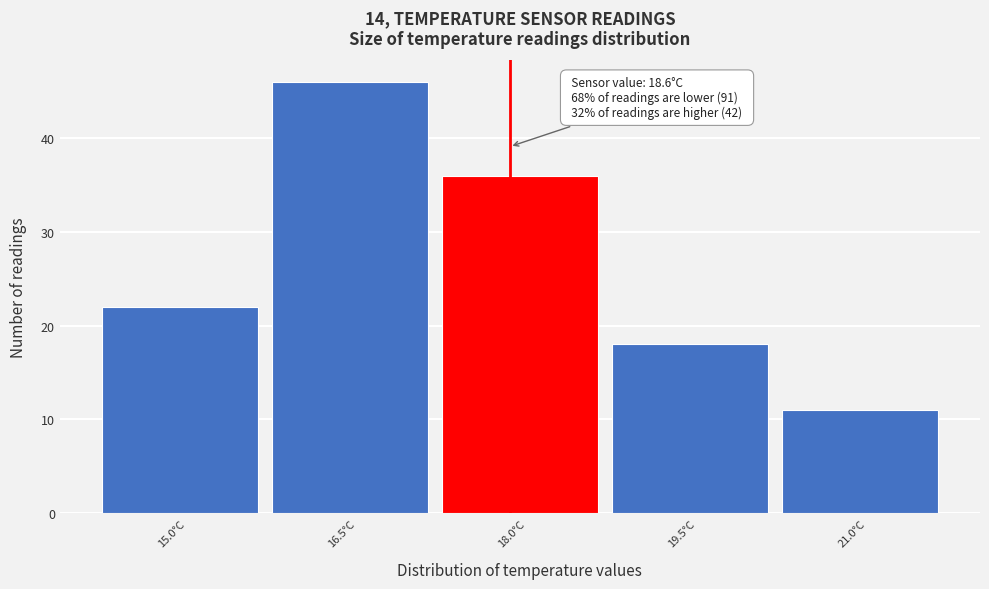

Reading left to right, what are all the values shown in this chart?

15.0°C=22	16.5°C=46	18.0°C=36	19.5°C=18	21.0°C=11